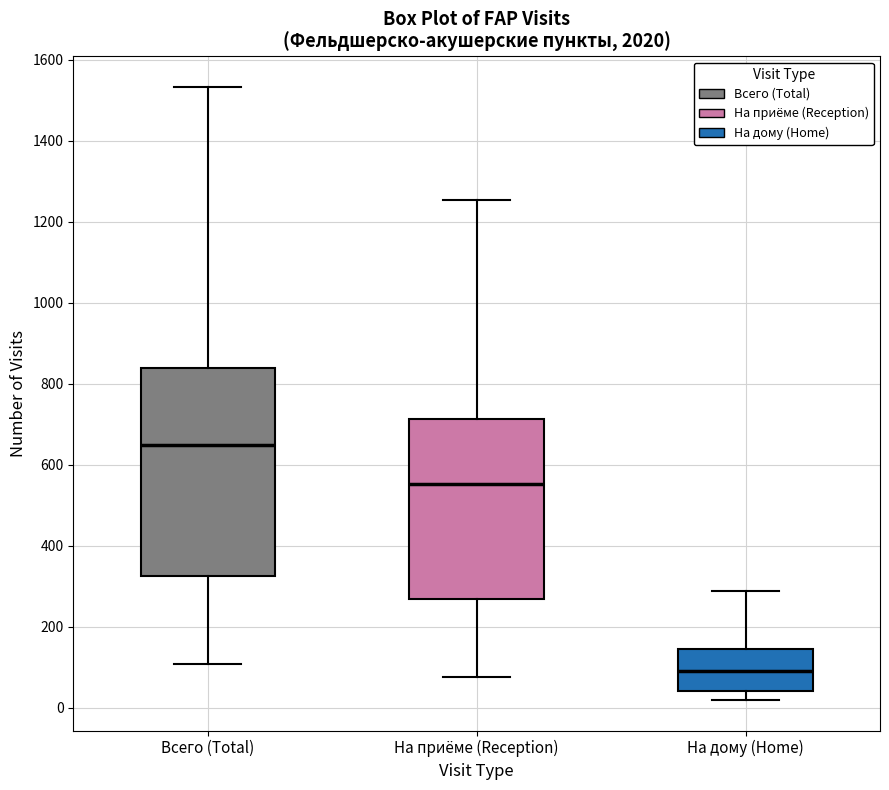

Reading left to right, transcribe this box plot: for each box, give where its median line is, the range the box spans, and where its two whiskers end, as read against the y-axis. The values are not printed on the chart, so give them approximately, as read against the axis.

Всего (Total): median 640, box 320 to 840, whiskers 100 to 1540
На приёме (Reception): median 560, box 260 to 720, whiskers 80 to 1260
На дому (Home): median 100, box 40 to 140, whiskers 20 to 280